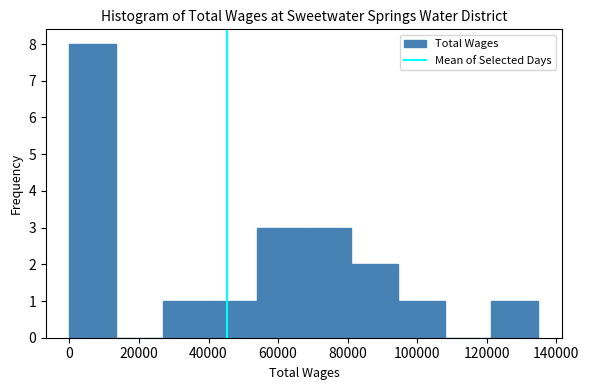

Which range on the x-axis has the tallest bar?

0 to 14000